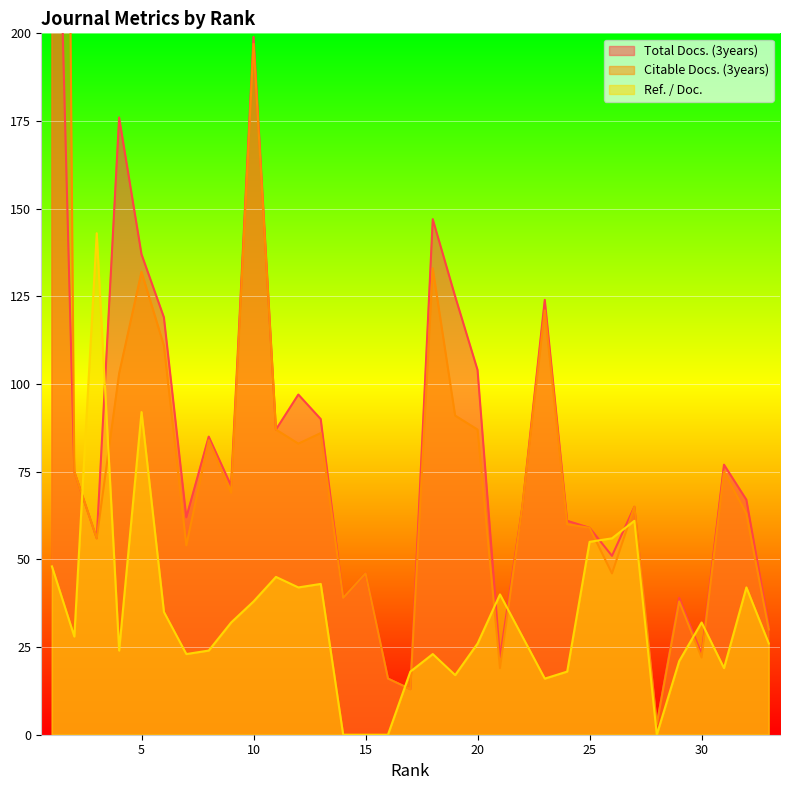

At which label does Citable Docs. (3years) first exceed 65?

1